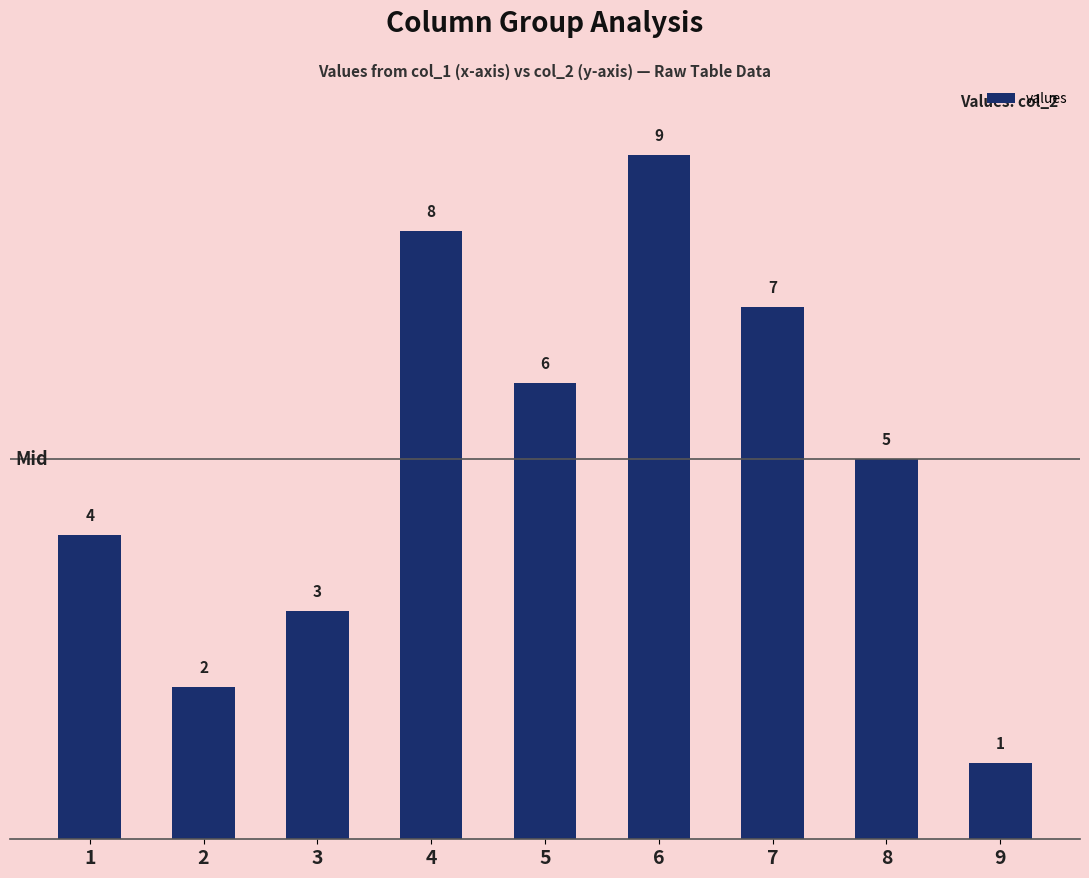

Rank the categories by value from highest to lowest.

6, 4, 7, 5, 8, 1, 3, 2, 9